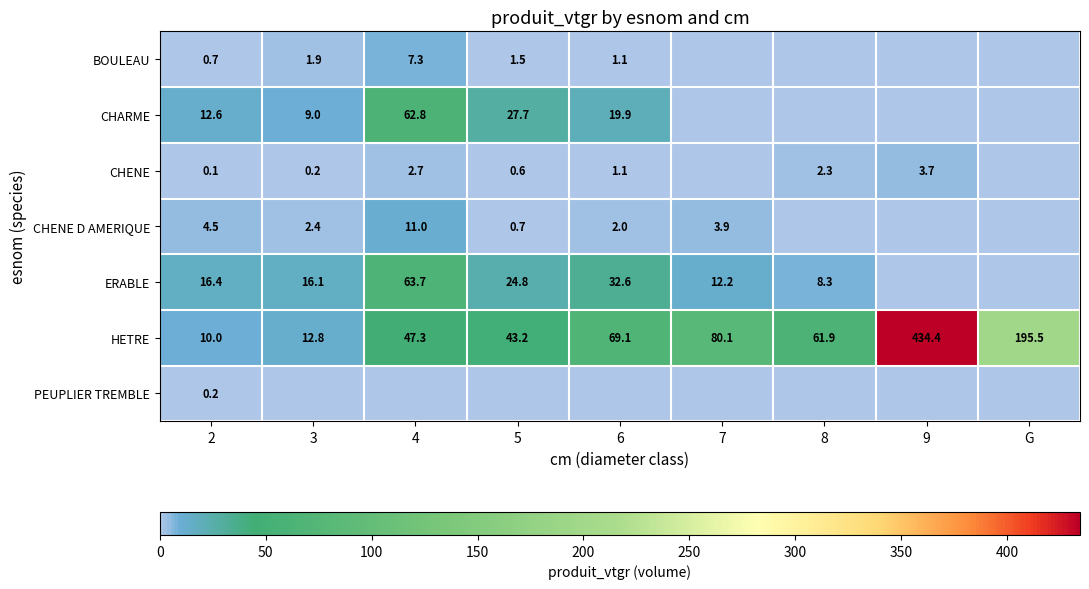

What is the difference between the maximum and minimum values in the HETRE series?

424.4